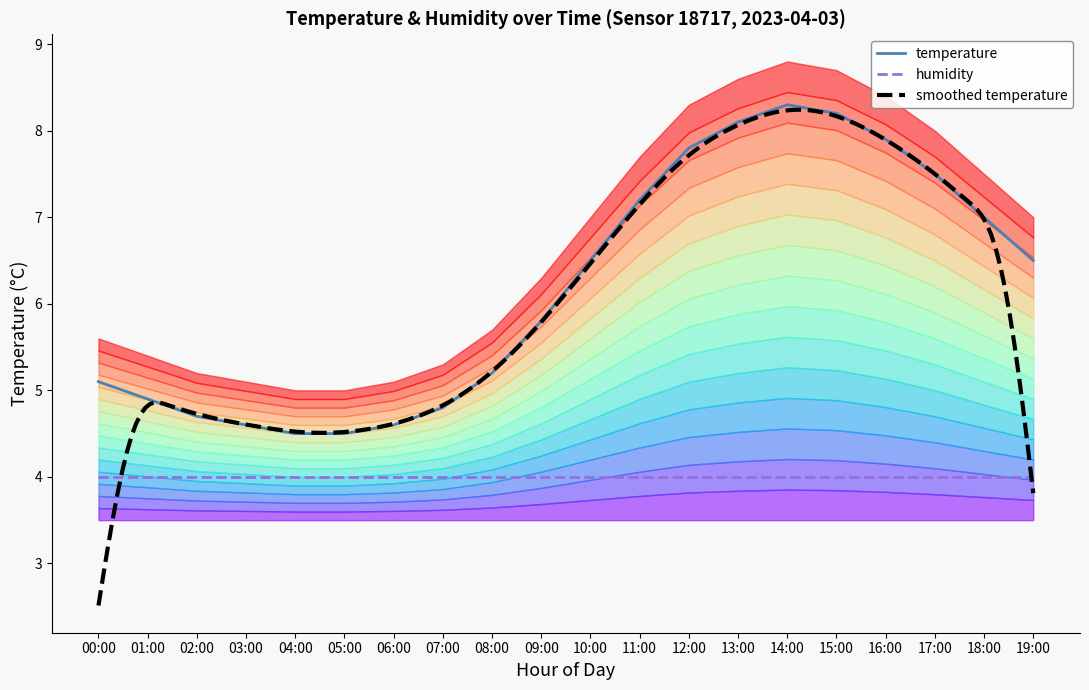

At which label is the value closest to 6?

09:00